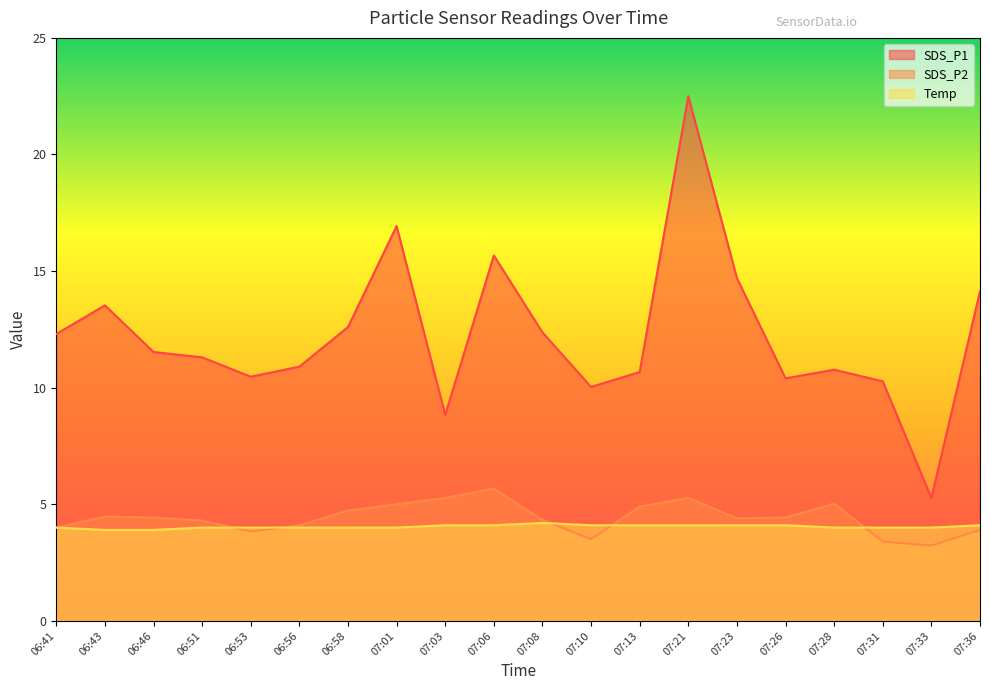

True or false: SDS_P1 and Temp cross at least once.

False